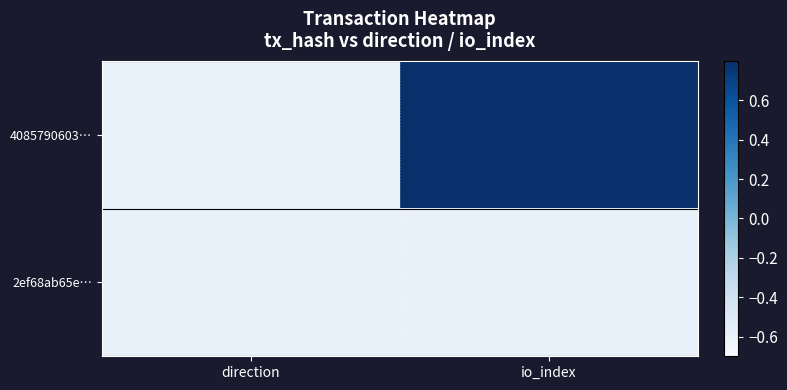

What is the minimum value shown in the chart?

-0.6